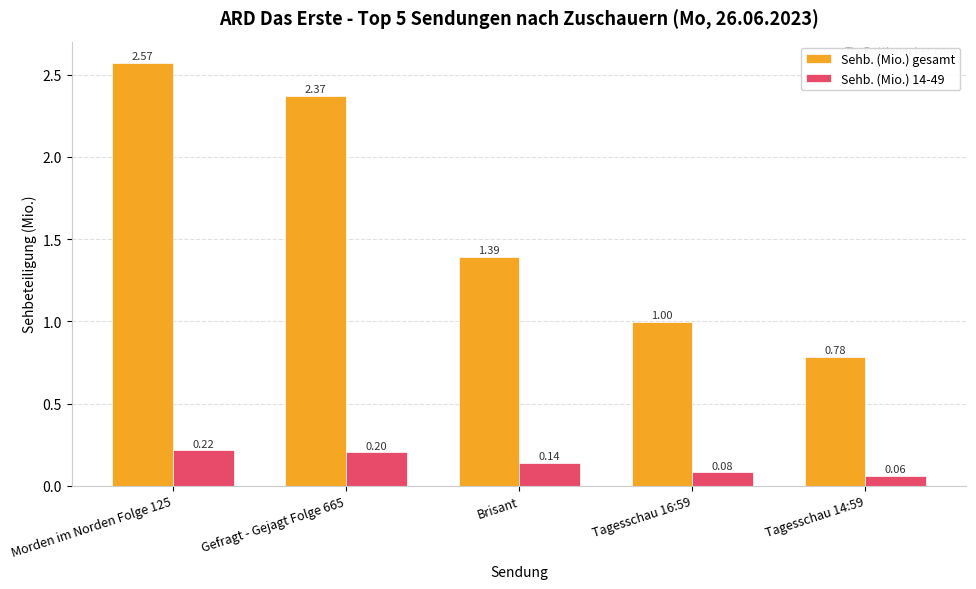

How many series are shown in this chart?

2